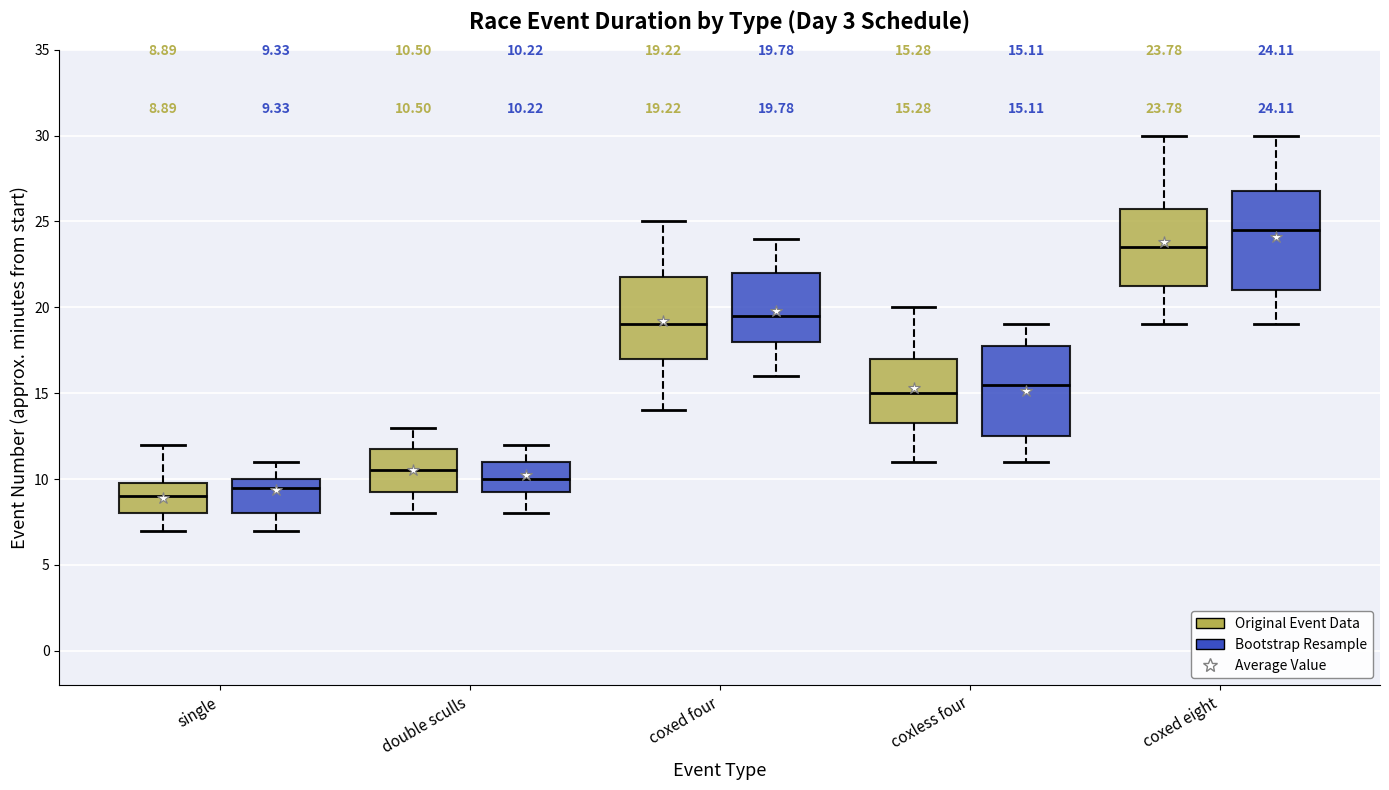

Which box's median line is the lowest?

single (Original Event Data)